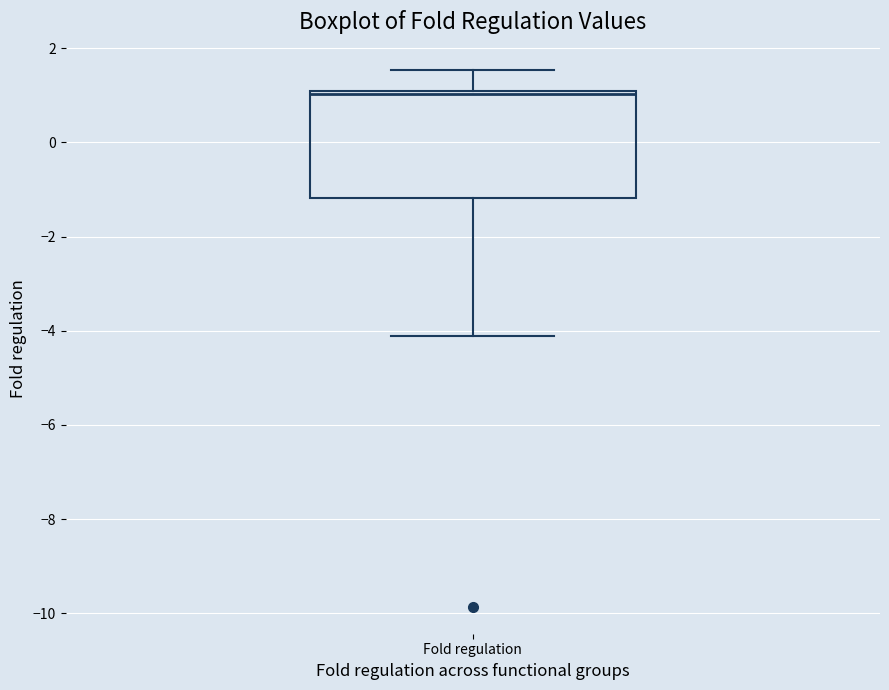

Read this box plot against the y-axis: the position of the median line, the range covered by the box, and the ends of both whiskers. The values are not printed on the chart, so give them approximately, as read against the axis.

median 1.0 (just below the box's upper edge), box -1.2 to 1.0, whiskers -4.2 to 1.6